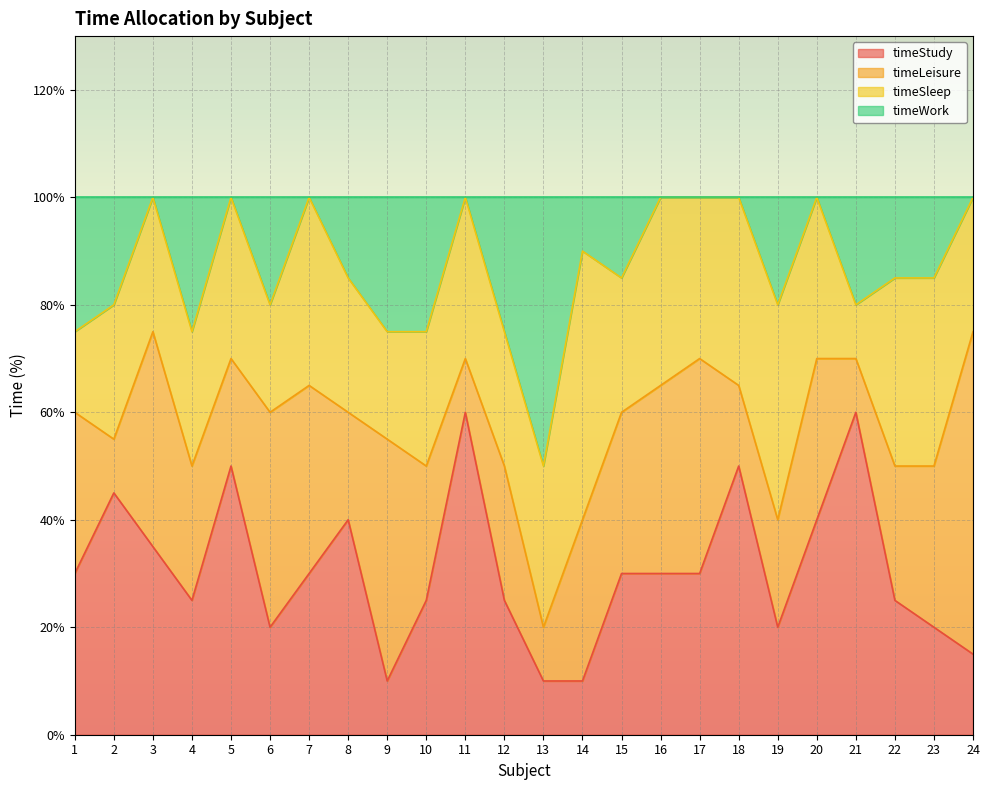

True or false: timeStudy has a value of 80 at 21.

False